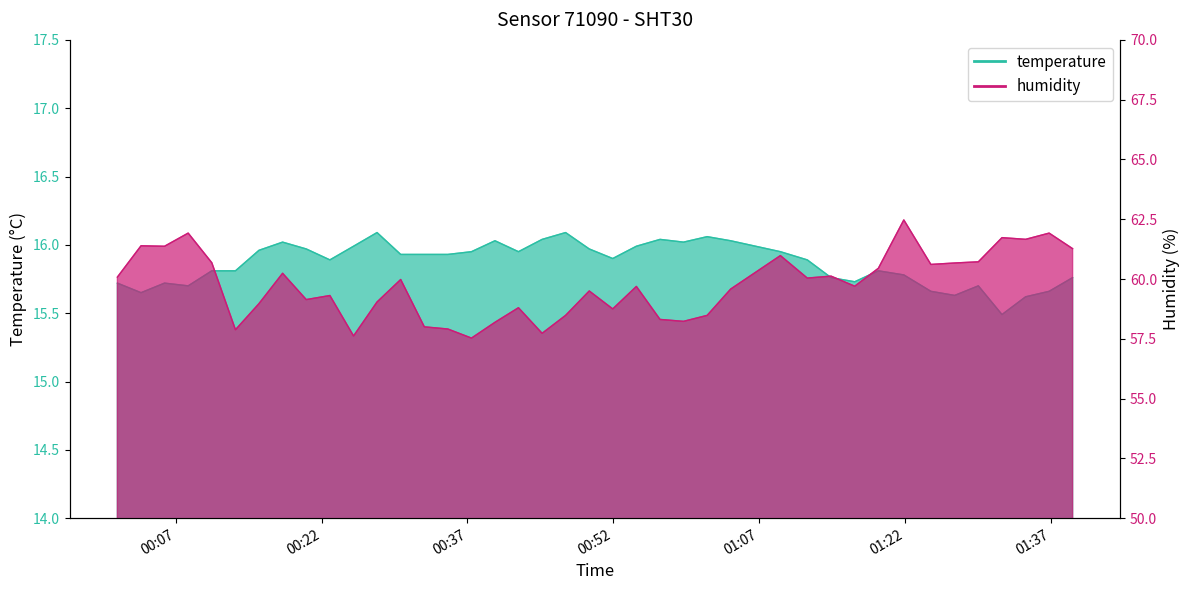

List the series in order of their peak value, lowest first.

temperature, humidity